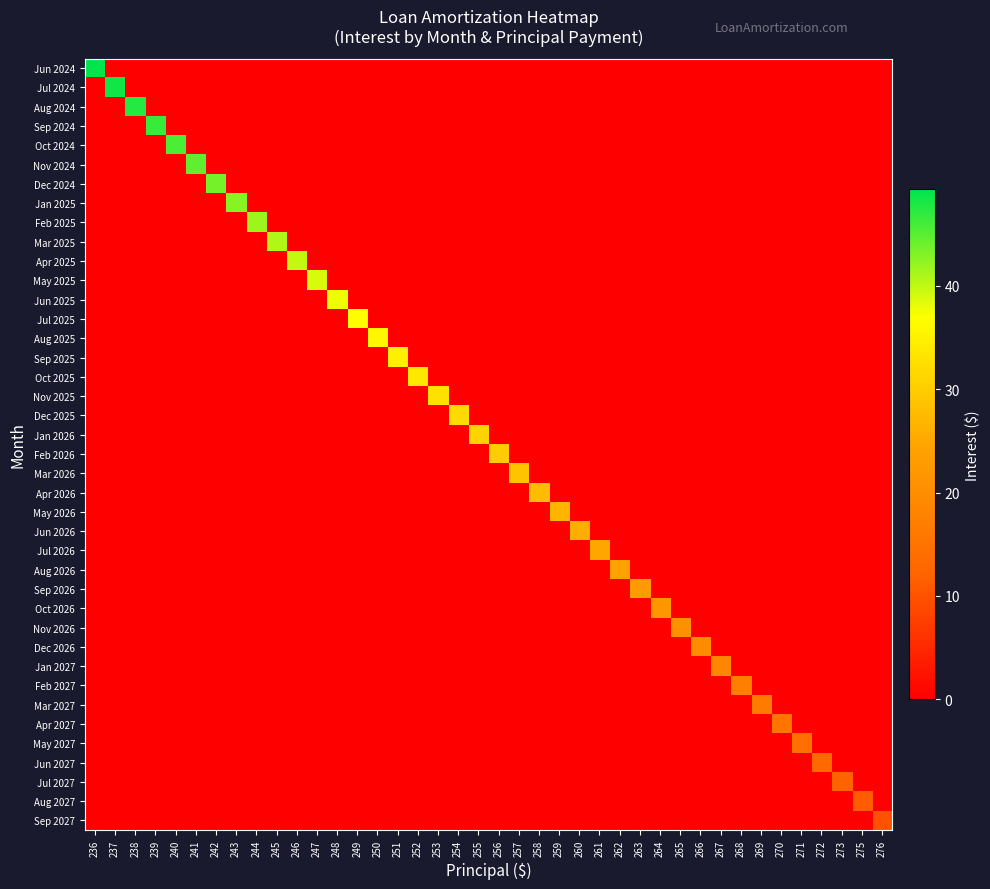

How many data points does each series have?

40